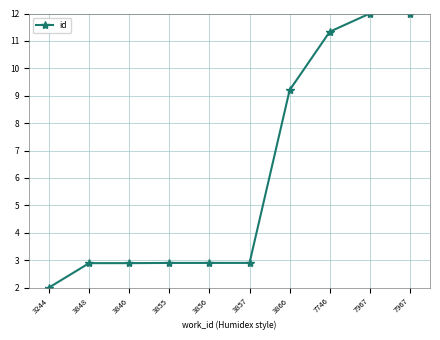

How many data points does each series have?

10